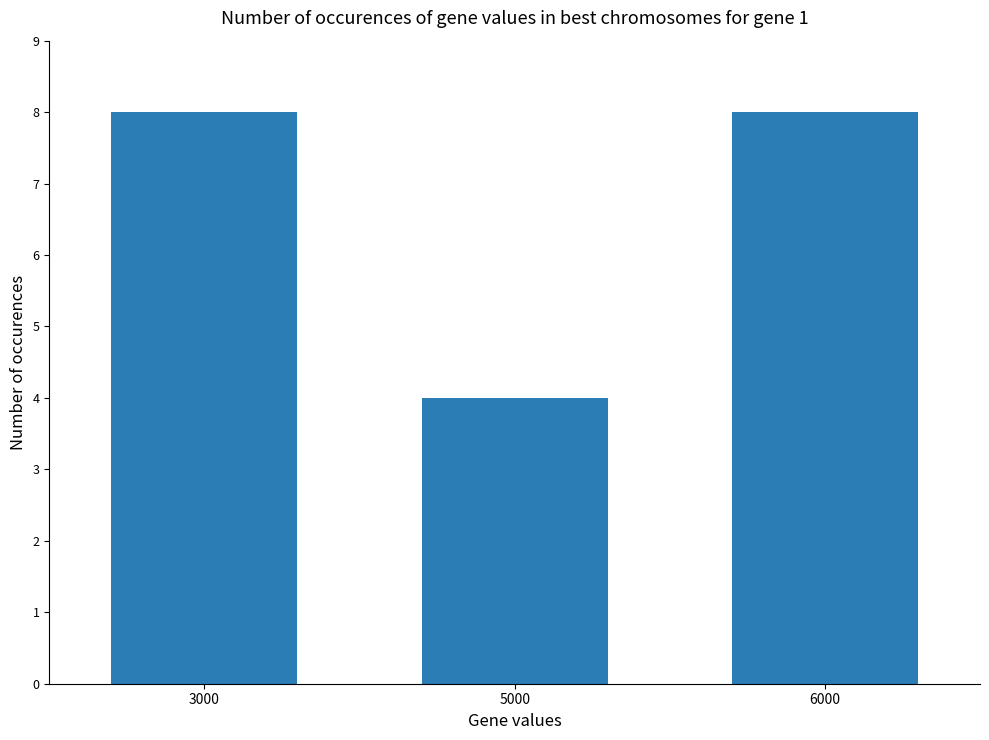

What is the sum of the values at 3000 and 6000?

16